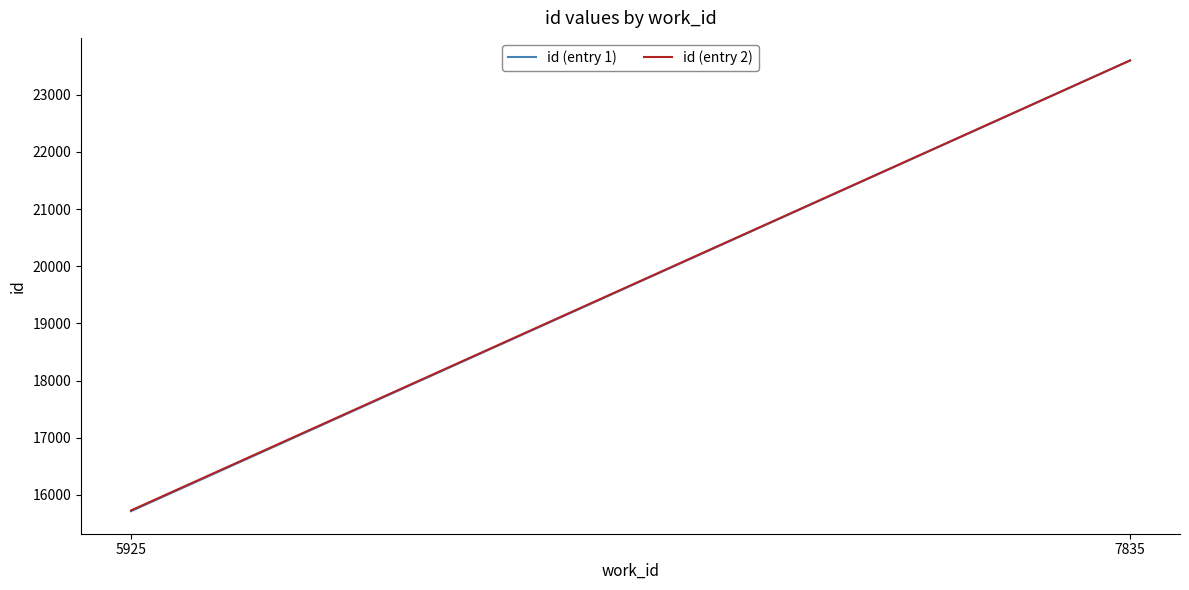

At which label does id (entry 1) reach its peak?

7835